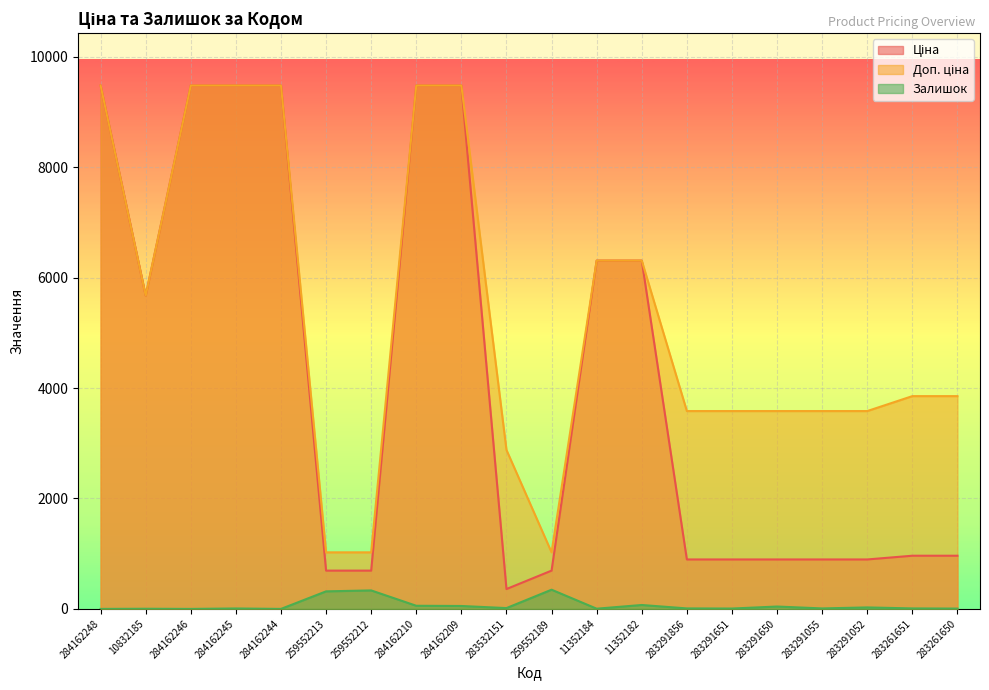

What is the minimum value for Ціна?

359.9